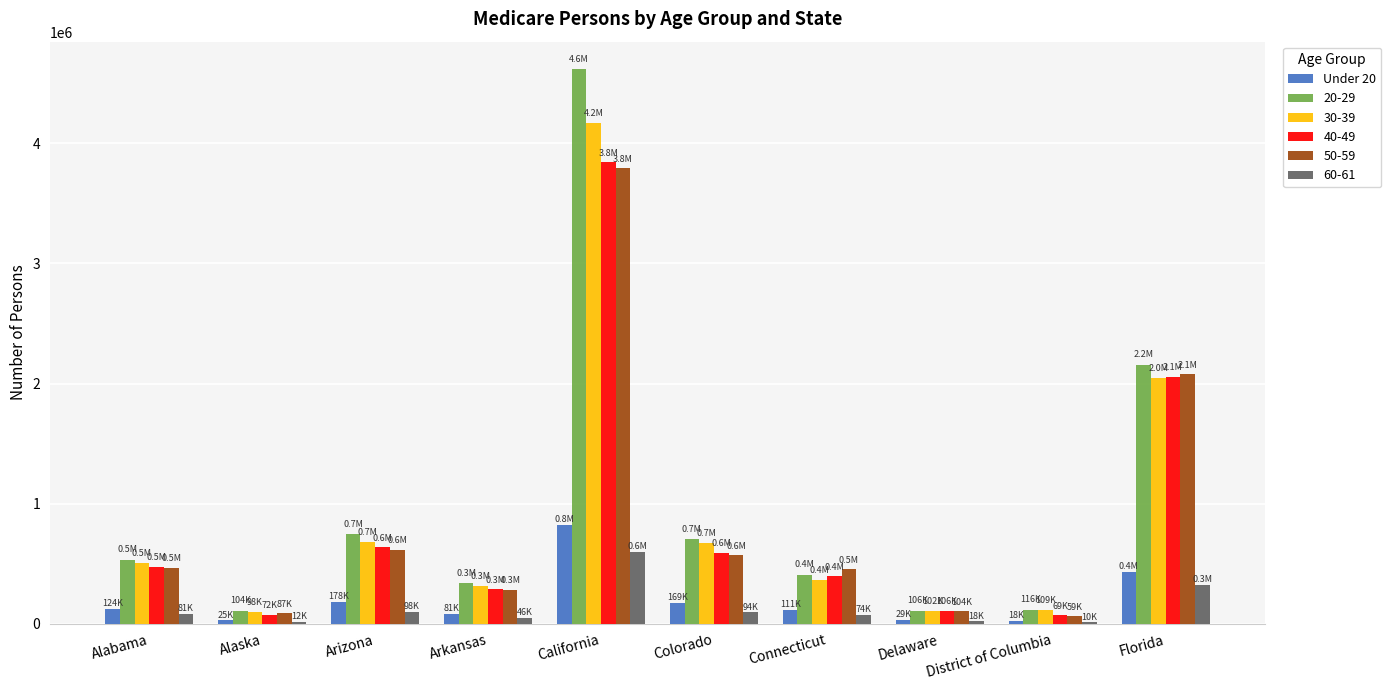

At which category is the sum across all series the highest?

California